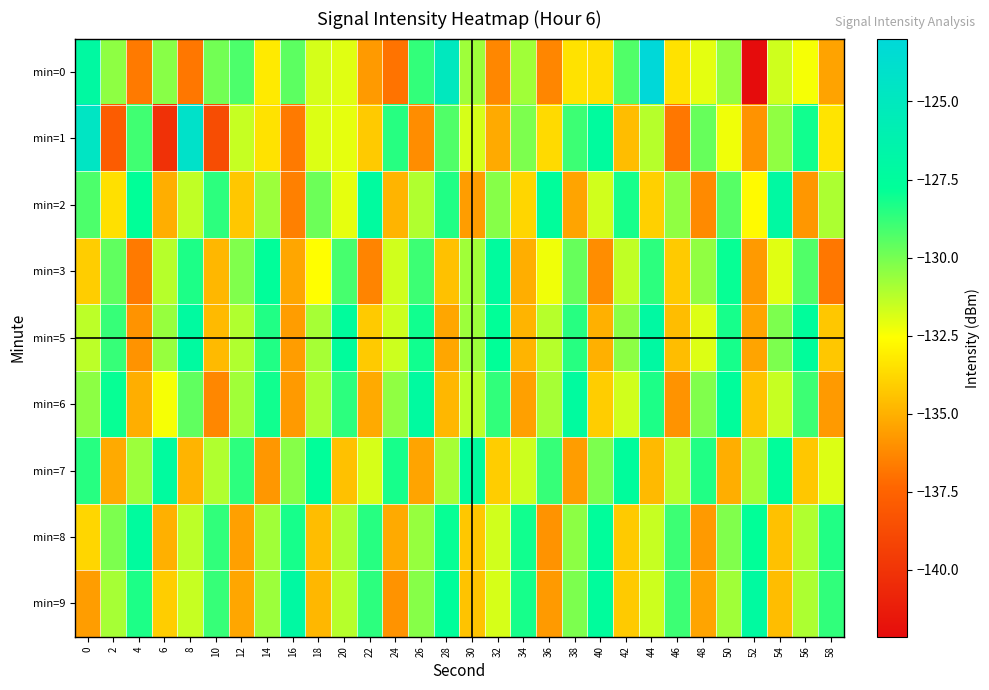

What is the minimum value shown in the chart?

-142.1